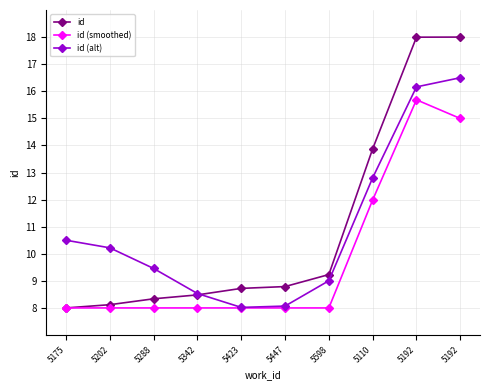

Reading right to left, list all the values displayed in this chart.

id: 5192=18.0	5192=18.0	5110=13.9	5598=9.2	5447=8.8	5423=8.7	5342=8.5	5288=8.3	5202=8.1	5175=8.0
id (smoothed): 5192=15.0	5192=15.7	5110=12.0	5598=8.0	5447=8.0	5423=8.0	5342=8.0	5288=8.0	5202=8.0	5175=8.0
id (alt): 5192=16.5	5192=16.2	5110=12.8	5598=9.0	5447=8.1	5423=8.0	5342=8.5	5288=9.5	5202=10.2	5175=10.5